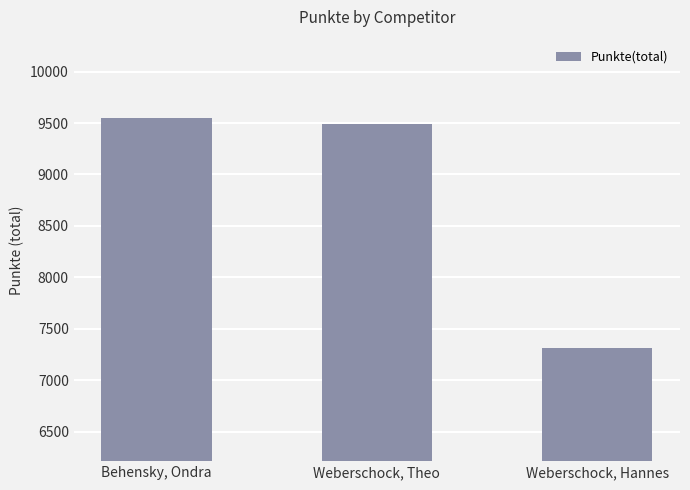

What is the sum of all values?

26345.4